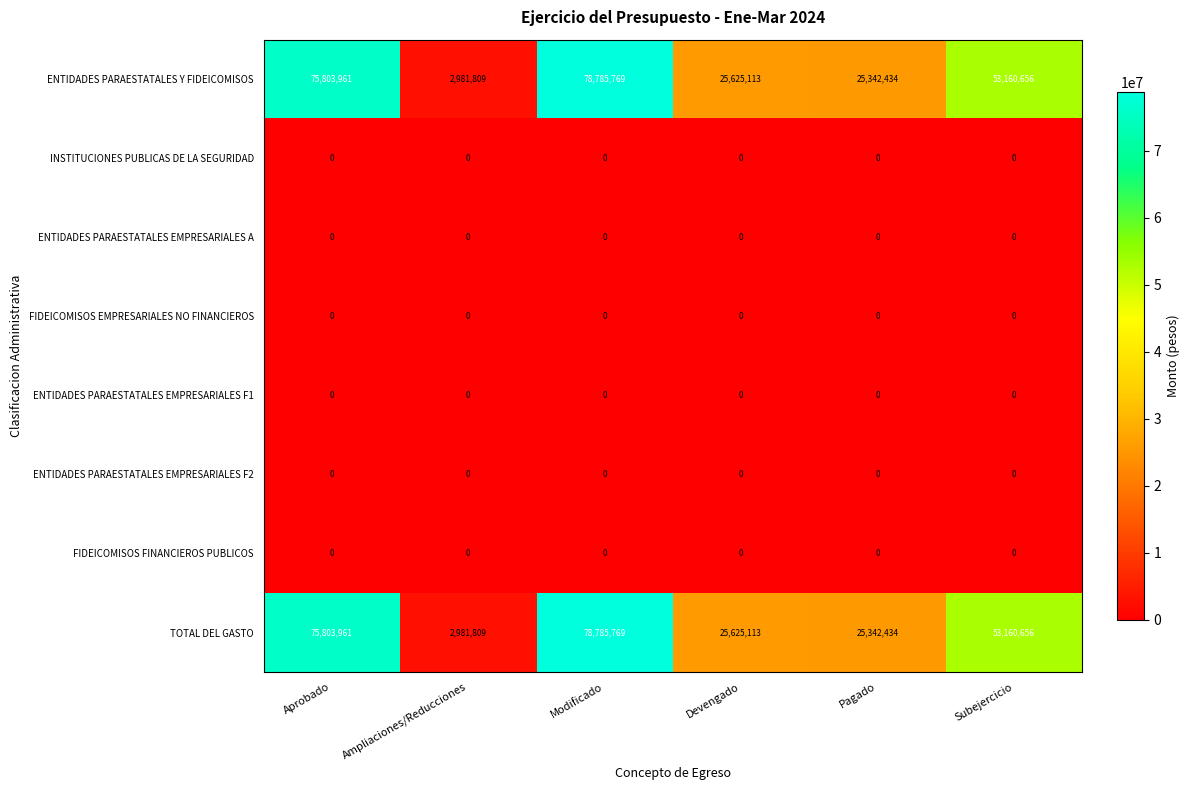

What is the difference between the second highest and second lowest values in the ENTIDADES PARAESTATALES Y FIDEICOMISOS series?

50461527